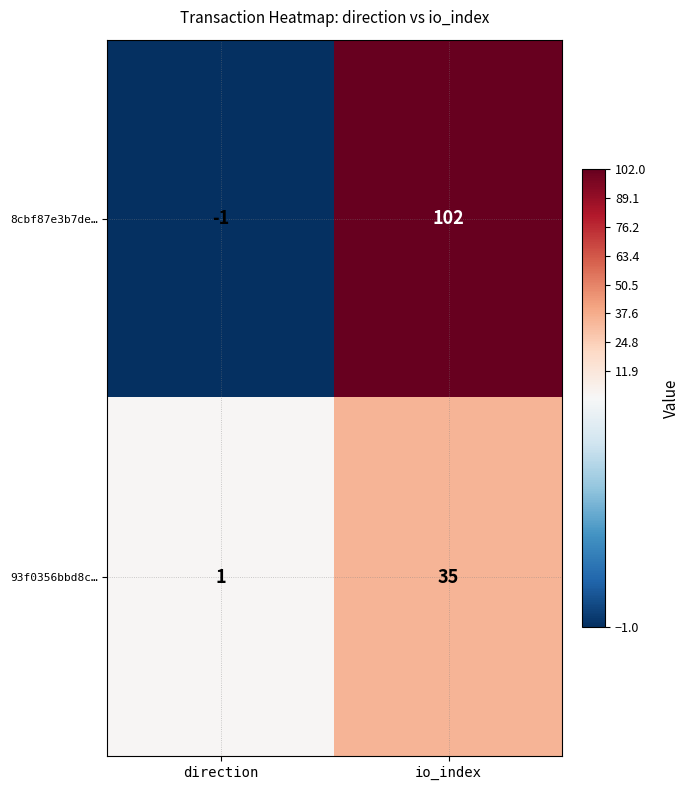

Reading left to right, extract all data points from this chart.

8cbf87e3b7de…: direction=-1	io_index=102
93f0356bbd8c…: direction=1	io_index=35